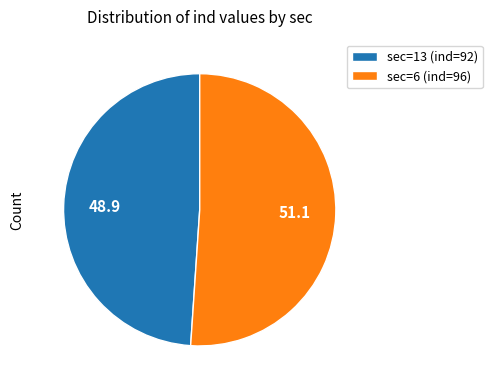

Which slice represents more than half of the pie?

sec=6 (ind=96)